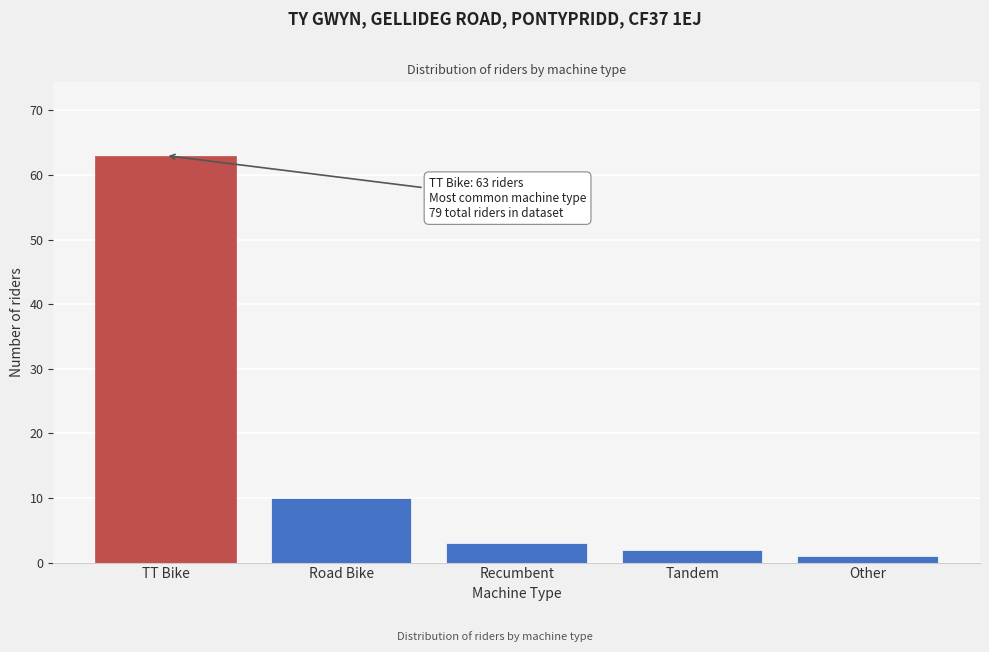

Reading left to right, extract all data points from this chart.

TT Bike=63	Road Bike=10	Recumbent=3	Tandem=2	Other=1